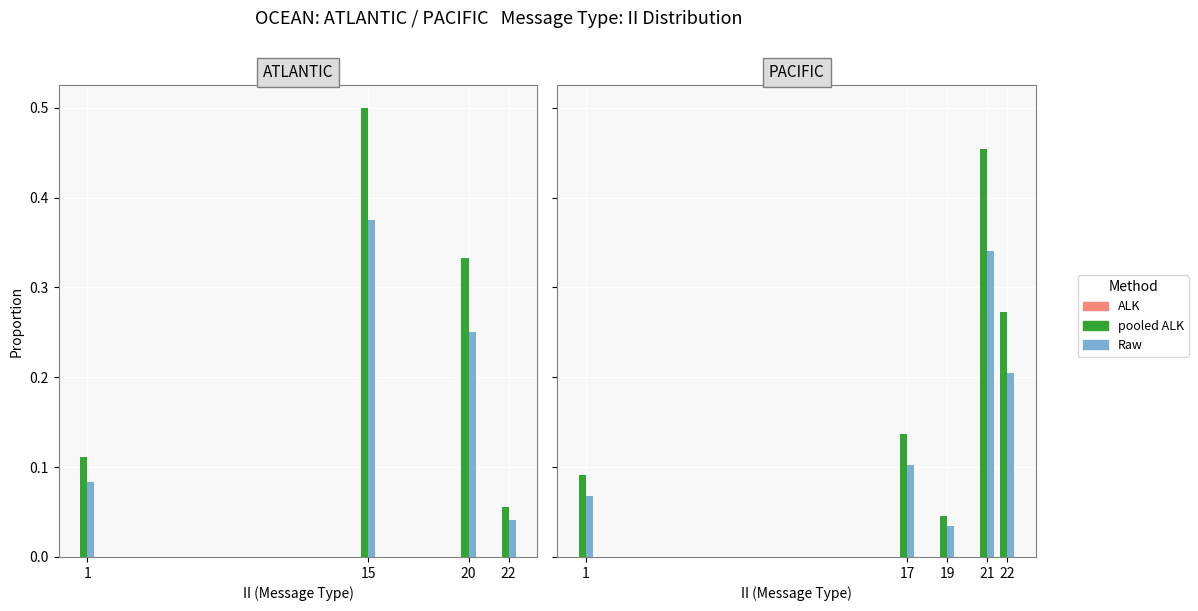

Does the chart contain stacked bars?

No